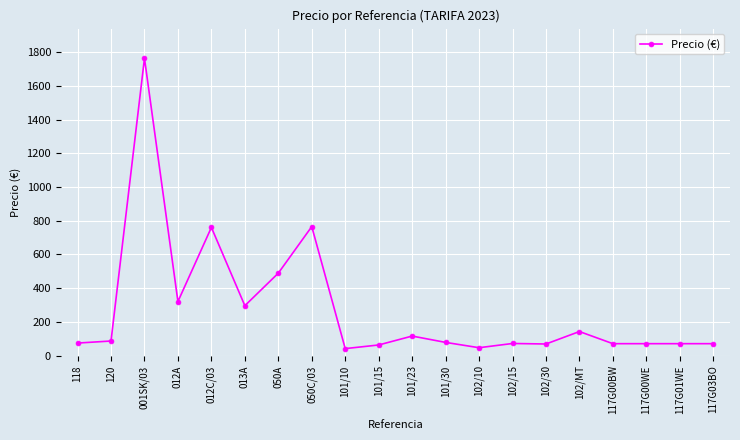

Is it true that the value at 013A is 206.8?

False